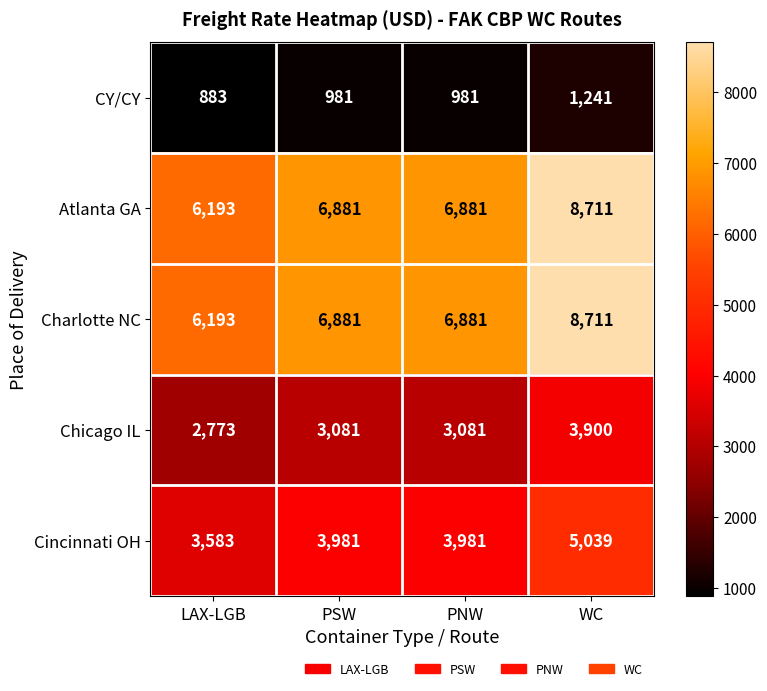

Is the value of Atlanta GA at LAX-LGB greater than the value of Charlotte NC at PSW?

No